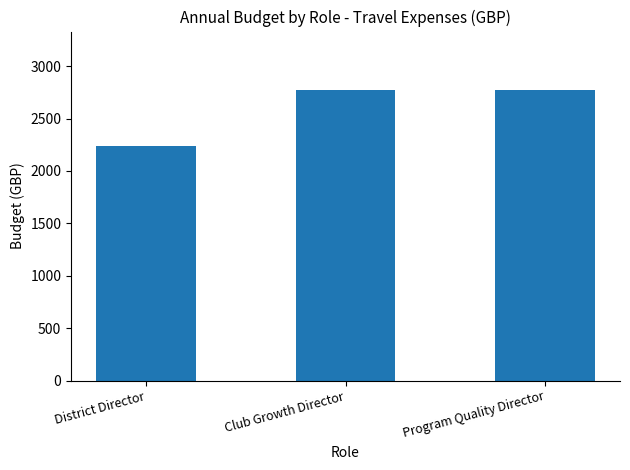

What is the greatest value displayed?

2775